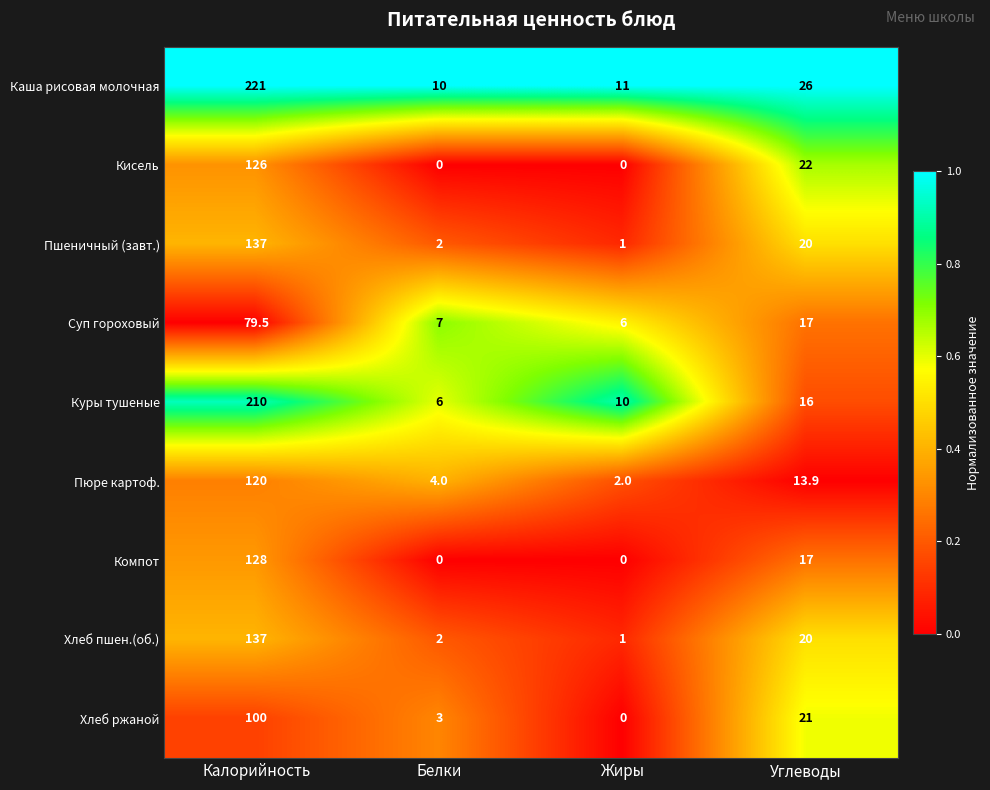

The value of Кисель at Белки is 69.6. True or false?

False